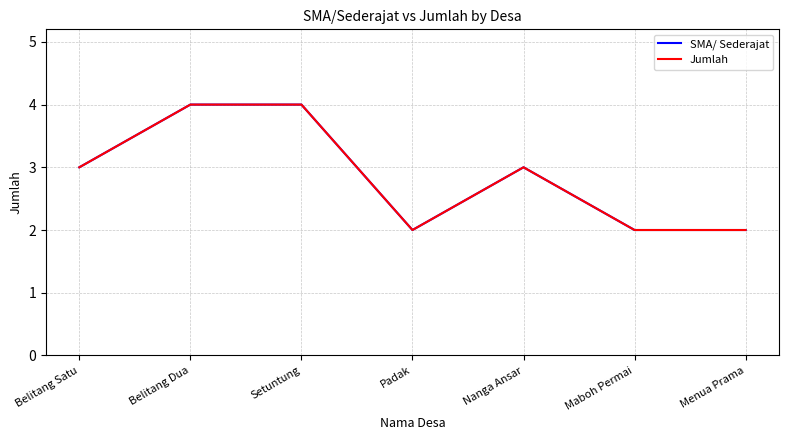

Is it true that Jumlah equals 3 at Menua Prama?

False